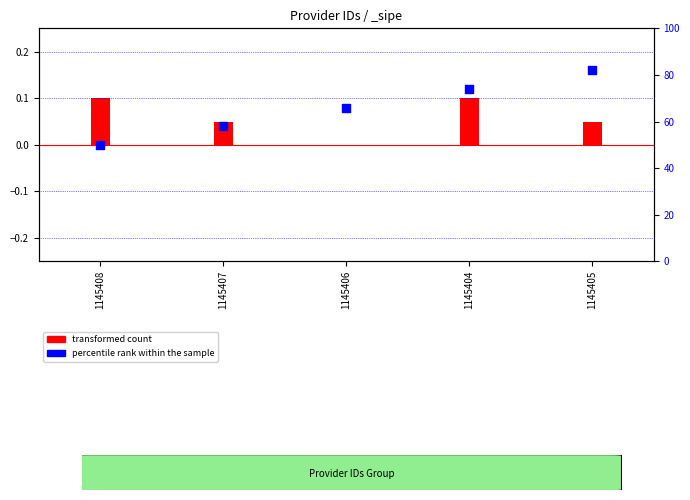

What is the ratio of the value at 1145408 to the value at 1145404?

0.7